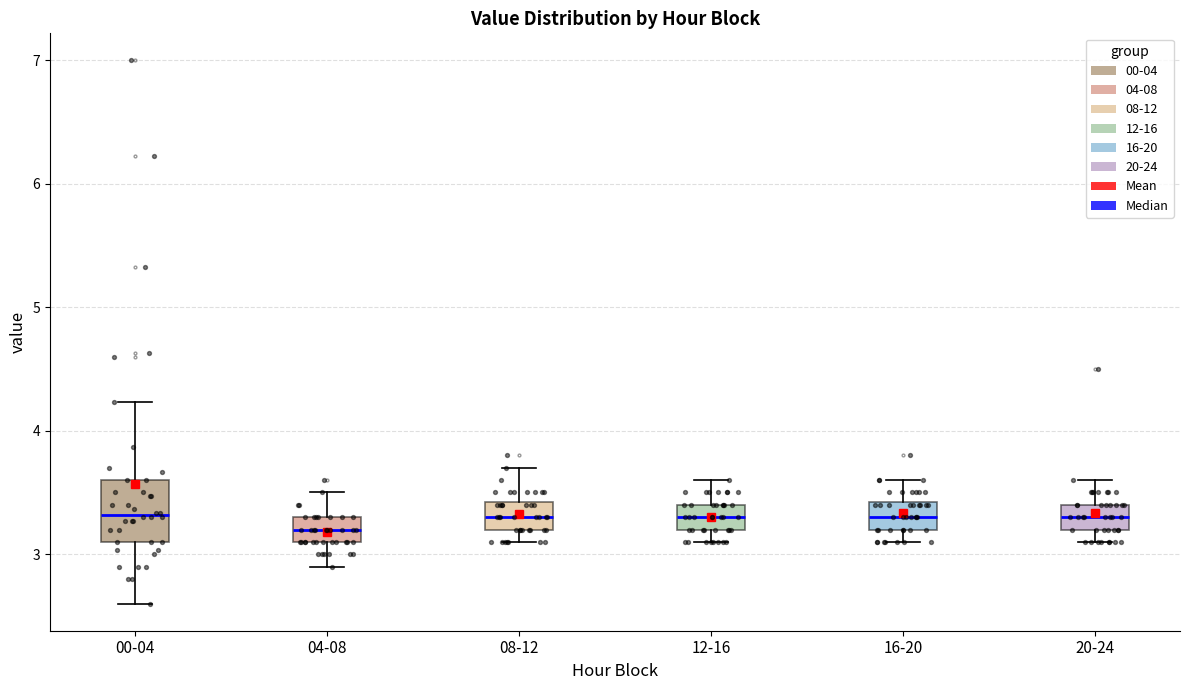

Which box is the tallest, from its lower edge to its upper edge?

00-04